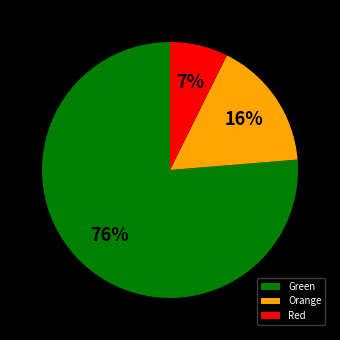

Which category has the smallest portion of the pie?

Red